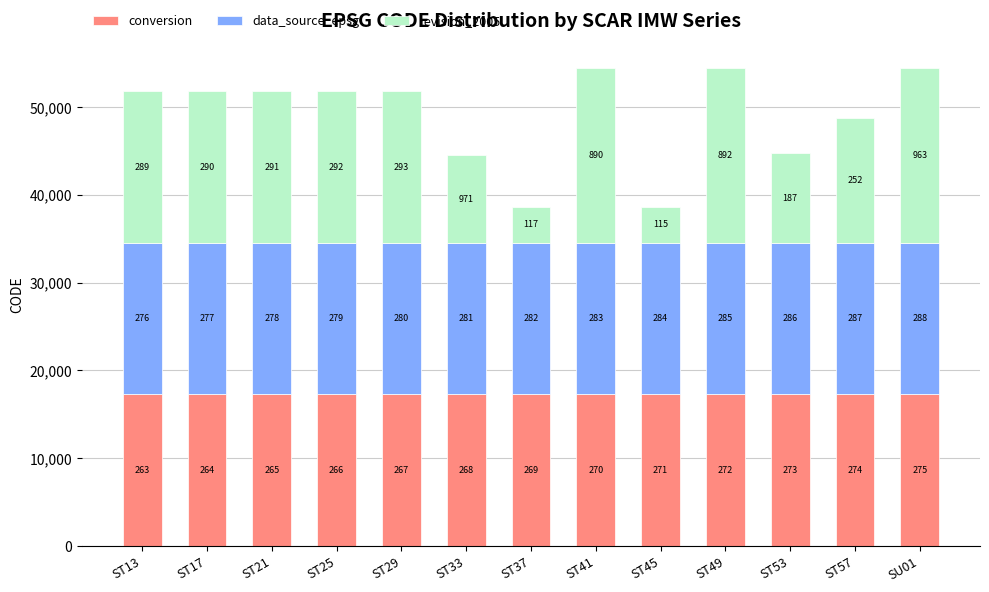

Are the bars grouped side by side (vs. stacked)?

No